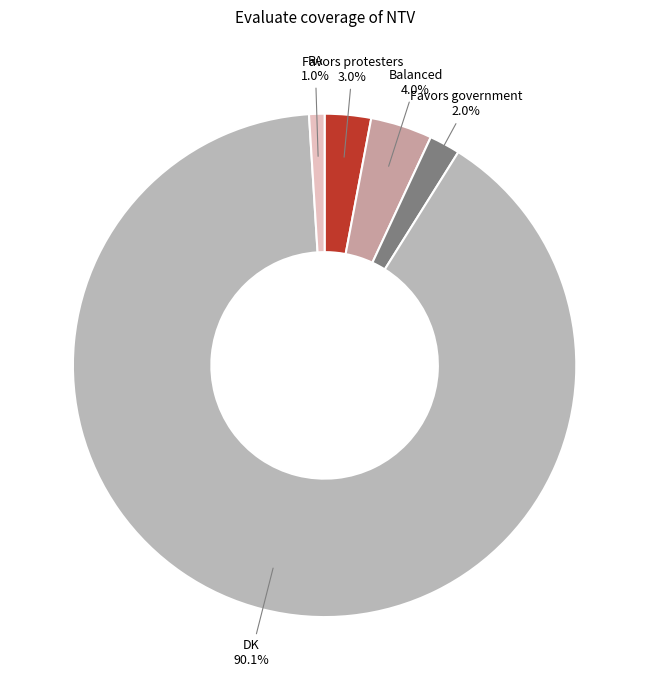

To the nearest percent, what percentage of the pie is RA?

1%